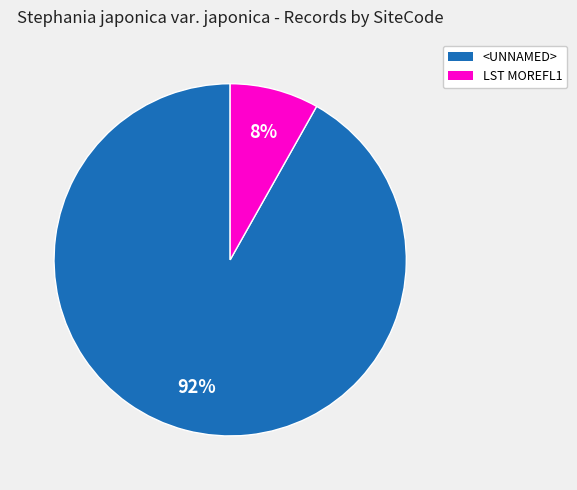

Is there any slice that represents more than half of the pie?

Yes